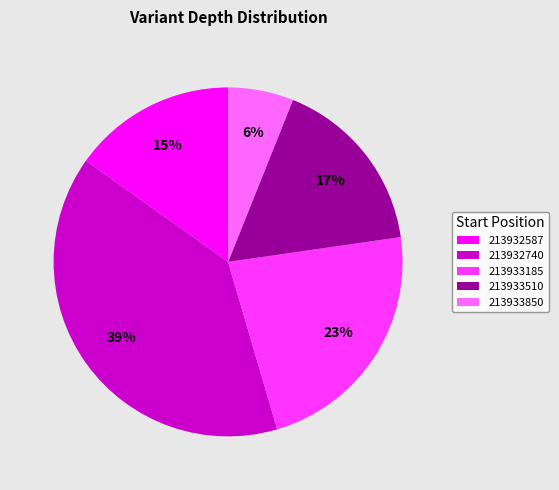

Rank the categories by value from lowest to highest.

213933850, 213932587, 213933510, 213933185, 213932740